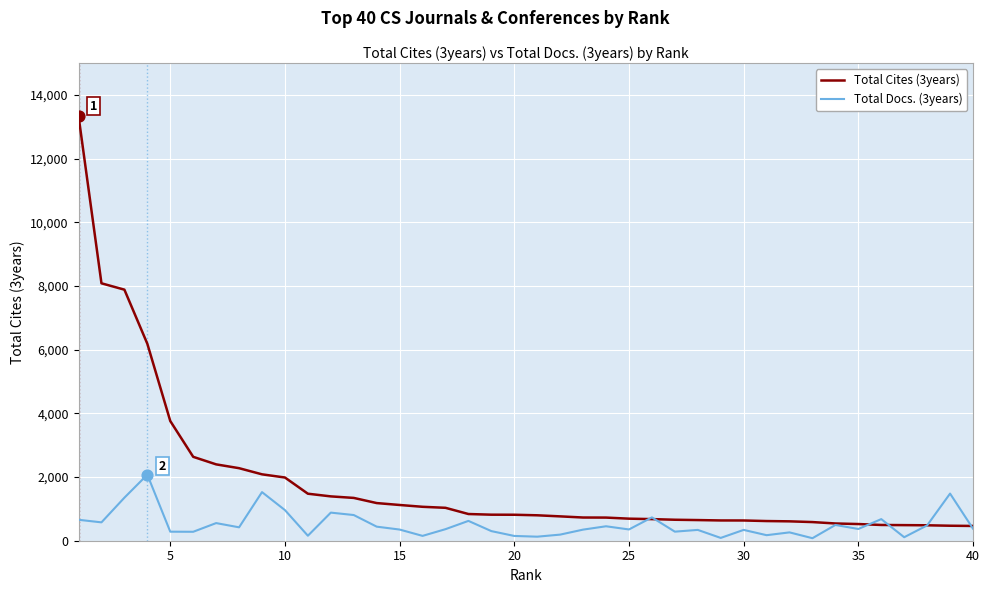

Which series has the largest total across all categories?

Total Cites (3years)